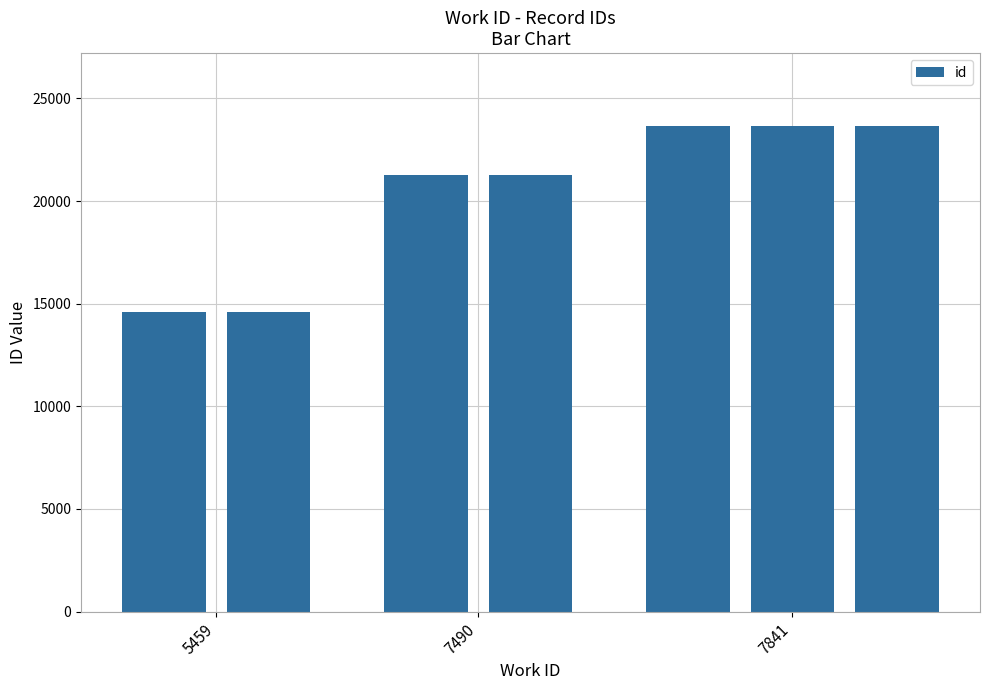

What is the value of the 4th bar from the left?

21258